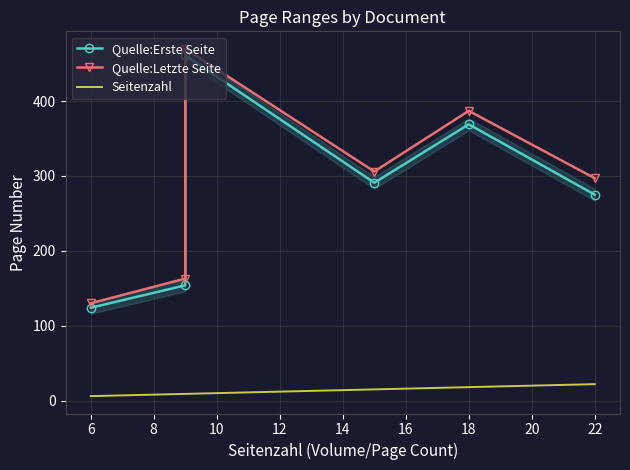

What is the average value of the Quelle:Erste Seite series?

279